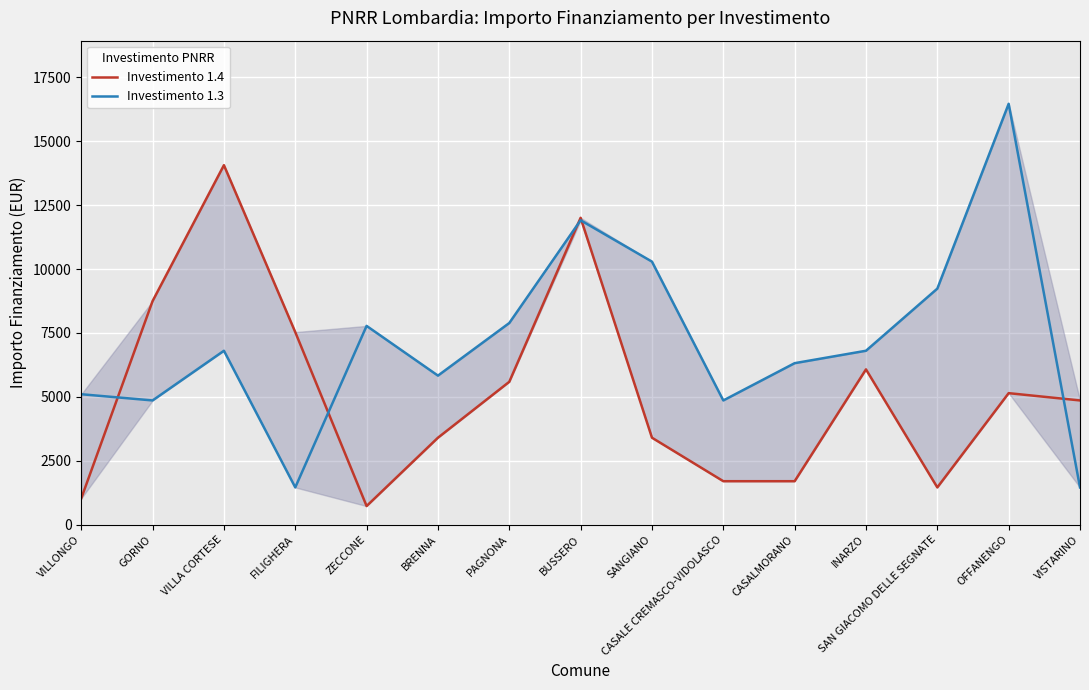

How many lines are shown in the chart?

2